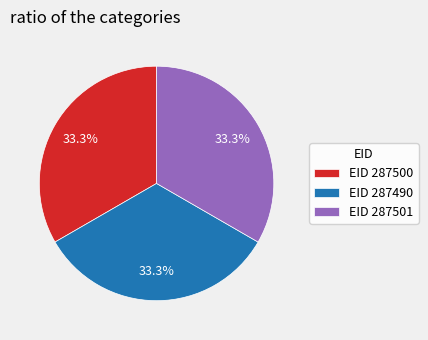

Combined, what portion of the pie is EID 287490 and EID 287500?

66.7%